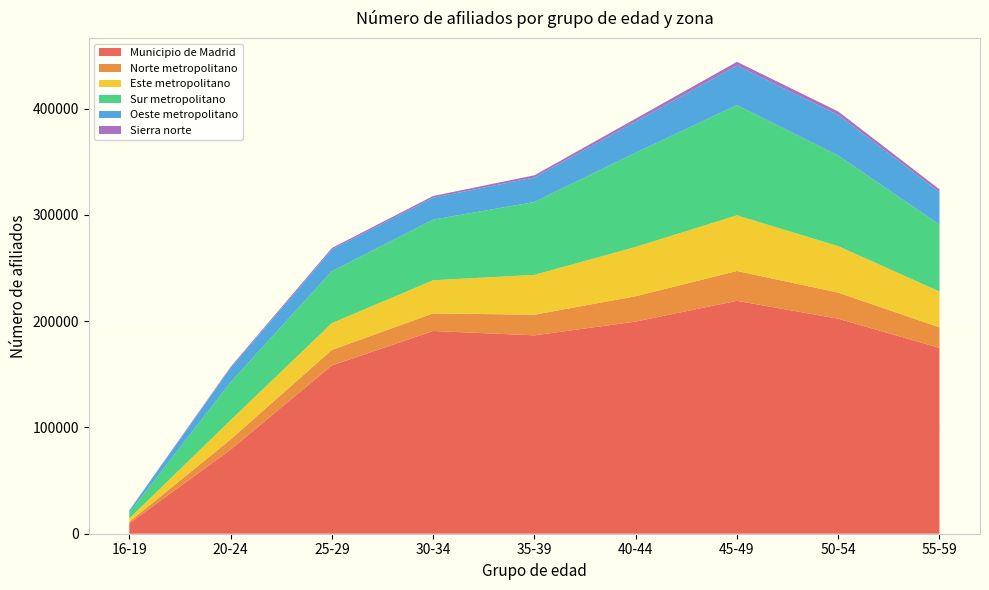

Reading right to left, what are all the values shown in this chart?

Municipio de Madrid: 55-59=174875	50-54=202324	45-49=219171	40-44=199638	35-39=186680	30-34=190772	25-29=158352	20-24=79125	16-19=9773
Norte metropolitano: 55-59=19339	50-54=24590	45-49=28067	40-44=23849	35-39=19420	30-34=16588	25-29=14606	20-24=9614	16-19=1430
Este metropolitano: 55-59=33749	50-54=43690	45-49=52388	40-44=46411	35-39=37465	30-34=31168	25-29=25210	20-24=18093	16-19=3164
Sur metropolitano: 55-59=62972	50-54=85334	45-49=103701	40-44=88708	35-39=68580	30-34=57069	25-29=48859	20-24=35740	16-19=5409
Oeste metropolitano: 55-59=30466	50-54=38221	45-49=37229	40-44=29208	35-39=23085	30-34=20602	25-29=20354	20-24=13336	16-19=1971
Sierra norte: 55-59=2699	50-54=3228	45-49=3549	40-44=2805	35-39=2070	30-34=1642	25-29=1449	20-24=1066	16-19=215